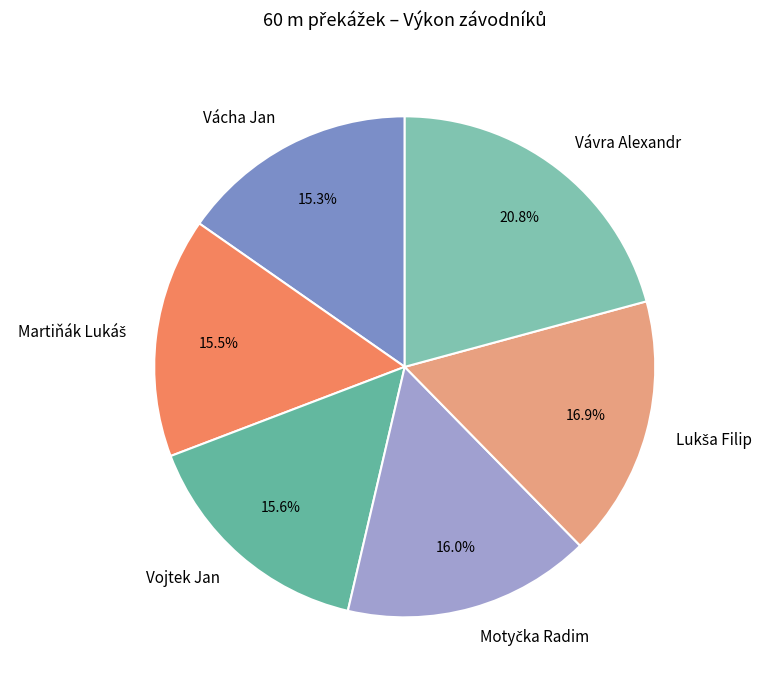

Is there any slice that represents more than half of the pie?

No